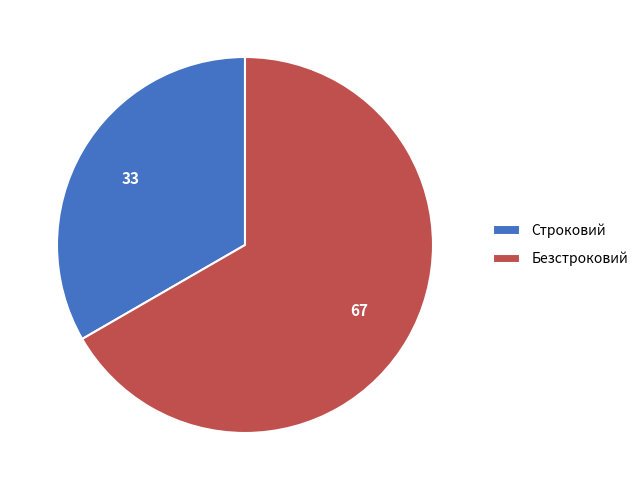

Is the sum of Безстроковий and Строковий greater than half?

Yes